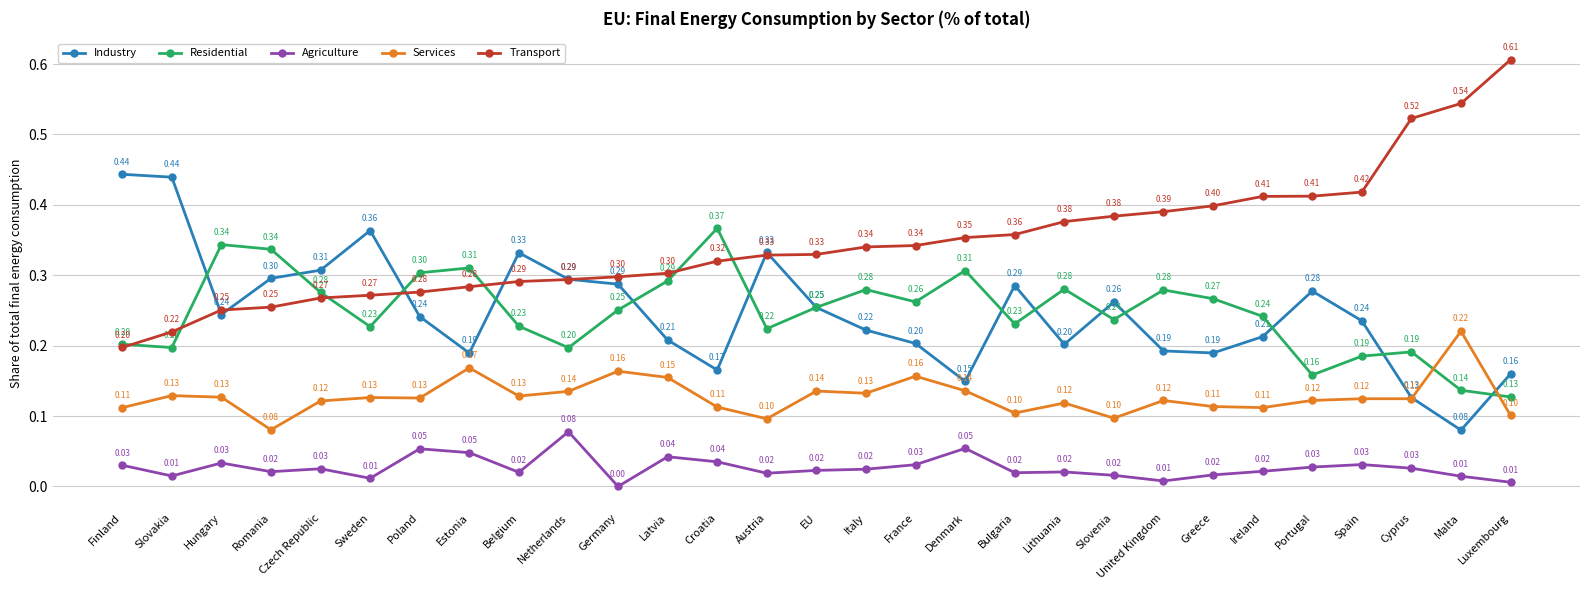

What is the total value across all series at Croatia?

1.0